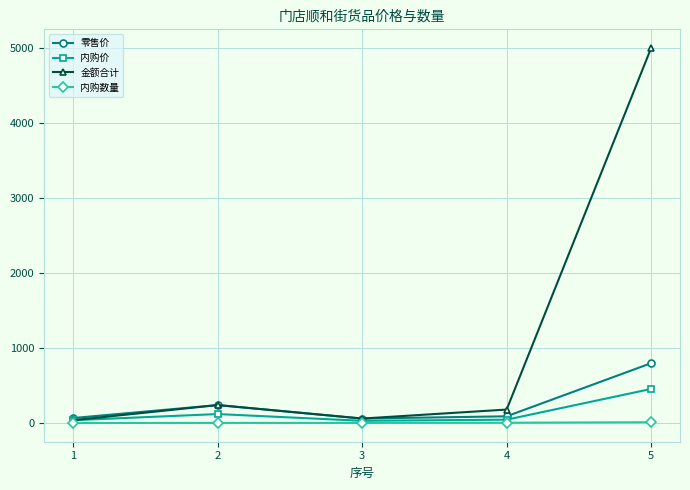

What is the value of the 零售价 point at the 3rd from the left?

60